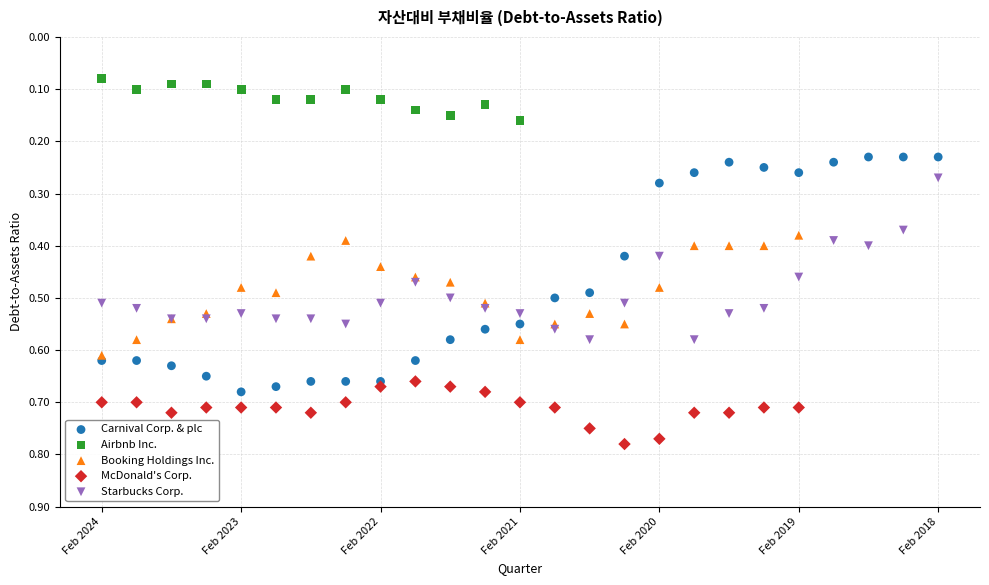

Which series has the largest Y range (max minus min)?

Carnival Corp. & plc